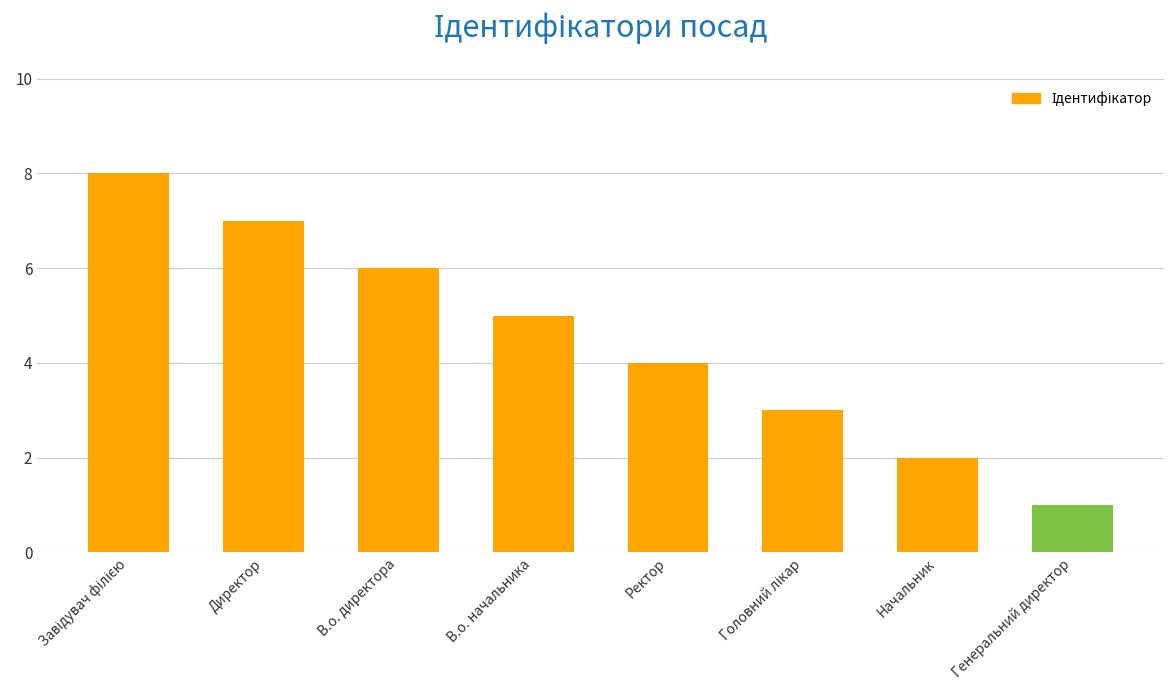

Reading right to left, extract all data points from this chart.

1	2	3	4	5	6	7	8